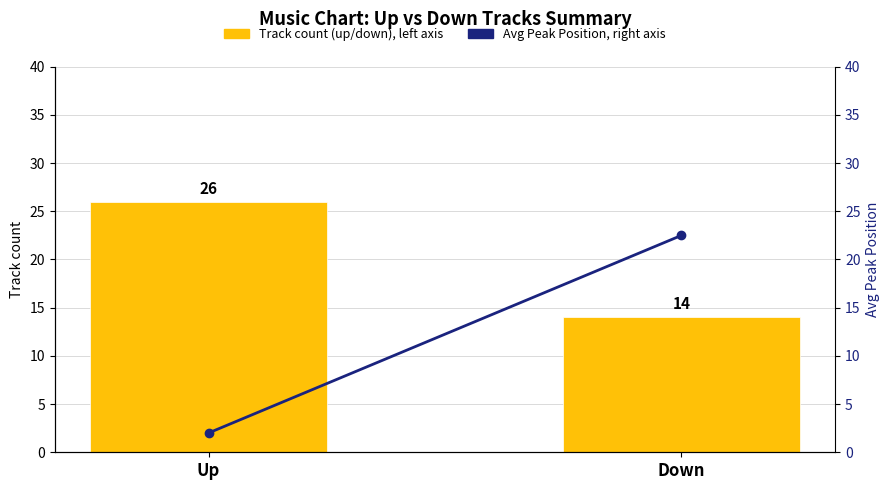

True or false: Track count (up/down), left axis has a value of 40.3 at Up.

False